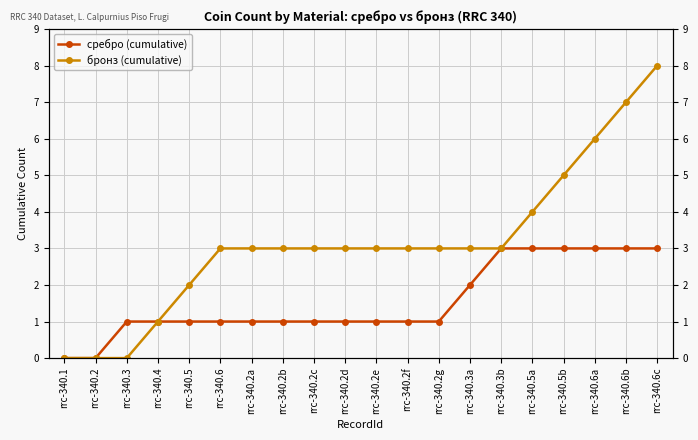

Reading left to right, extract all data points from this chart.

сребро (cumulative): rrc-340.1=0	rrc-340.2=0	rrc-340.3=1	rrc-340.4=1	rrc-340.5=1	rrc-340.6=1	rrc-340.2a=1	rrc-340.2b=1	rrc-340.2c=1	rrc-340.2d=1	rrc-340.2e=1	rrc-340.2f=1	rrc-340.2g=1	rrc-340.3a=2	rrc-340.3b=3	rrc-340.5a=3	rrc-340.5b=3	rrc-340.6a=3	rrc-340.6b=3	rrc-340.6c=3
бронз (cumulative): rrc-340.1=0	rrc-340.2=0	rrc-340.3=0	rrc-340.4=1	rrc-340.5=2	rrc-340.6=3	rrc-340.2a=3	rrc-340.2b=3	rrc-340.2c=3	rrc-340.2d=3	rrc-340.2e=3	rrc-340.2f=3	rrc-340.2g=3	rrc-340.3a=3	rrc-340.3b=3	rrc-340.5a=4	rrc-340.5b=5	rrc-340.6a=6	rrc-340.6b=7	rrc-340.6c=8